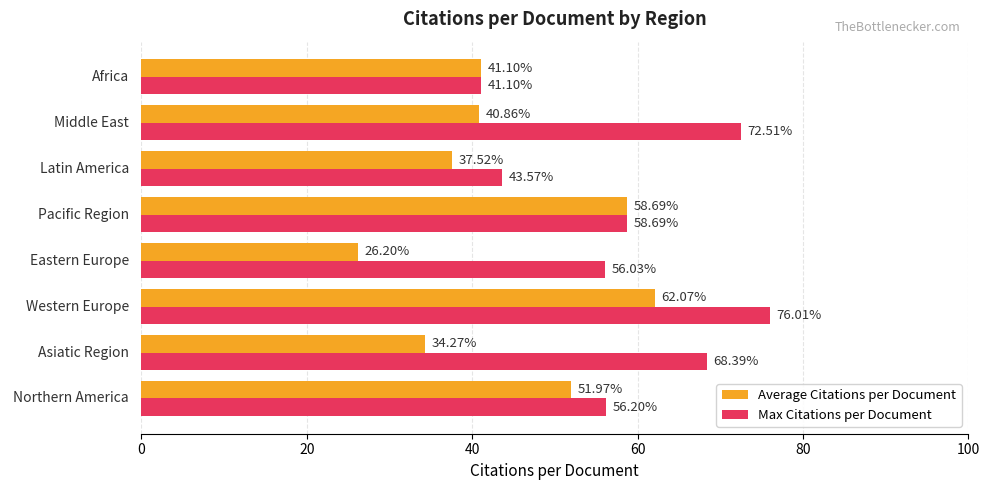

How many distinct data groups are displayed?

2